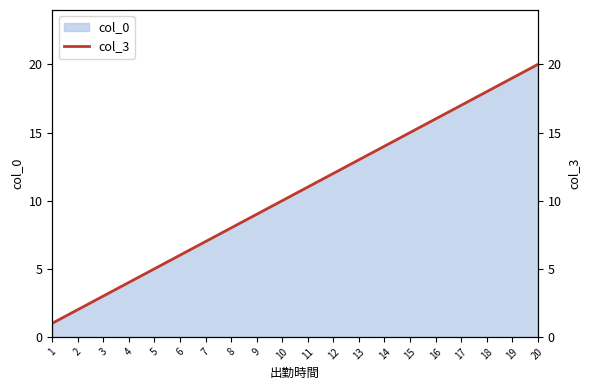

Between 7 and 4, which is larger?

7